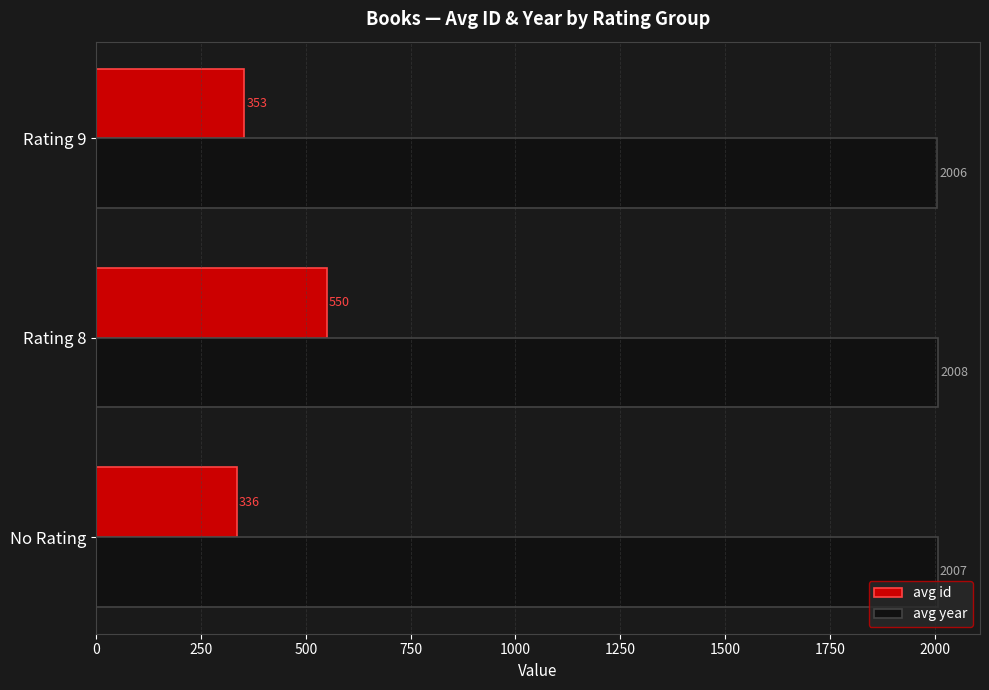

At how many categories does at least one series exceed 551?

3